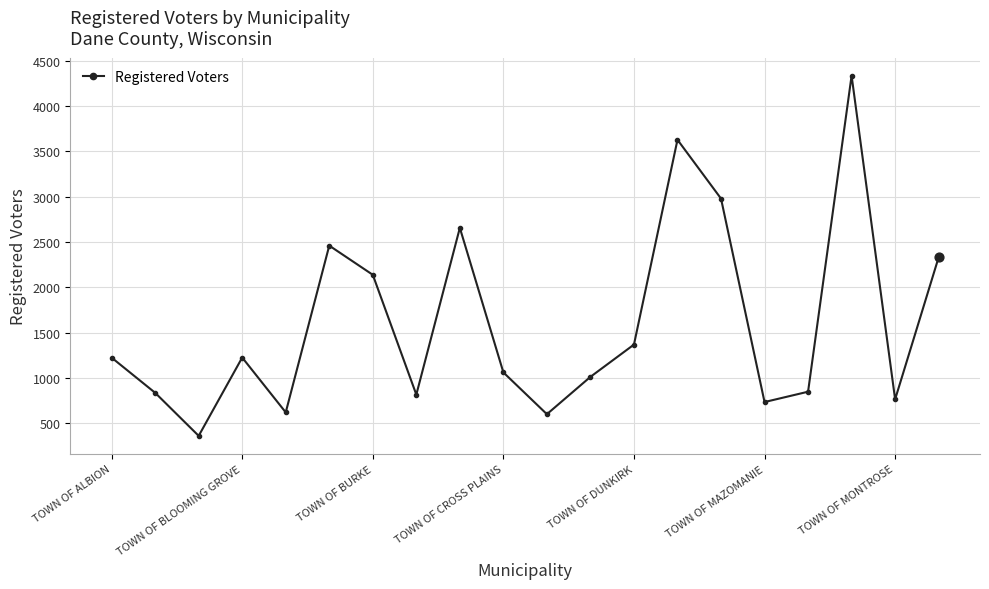

What is the maximum value shown in the chart?

4336